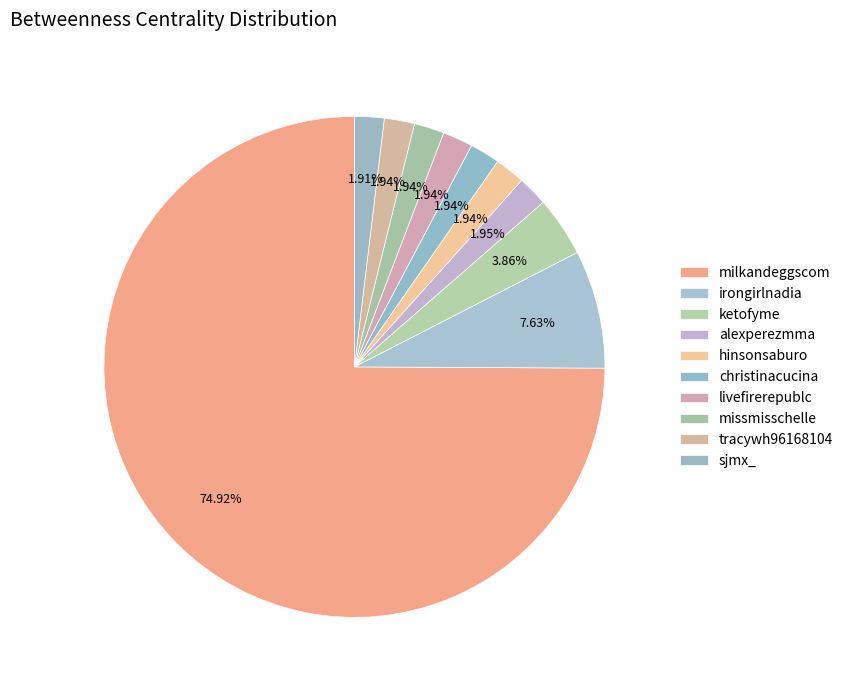

To the nearest percent, what percentage of the pie is missmisschelle?

2%